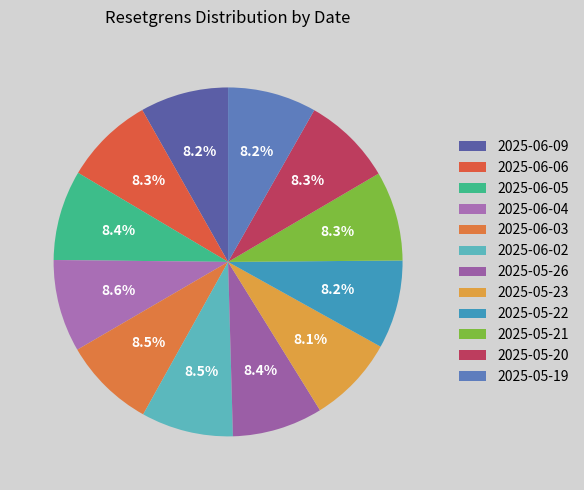

True or false: 2025-05-21 accounts for 8% of the total.

True